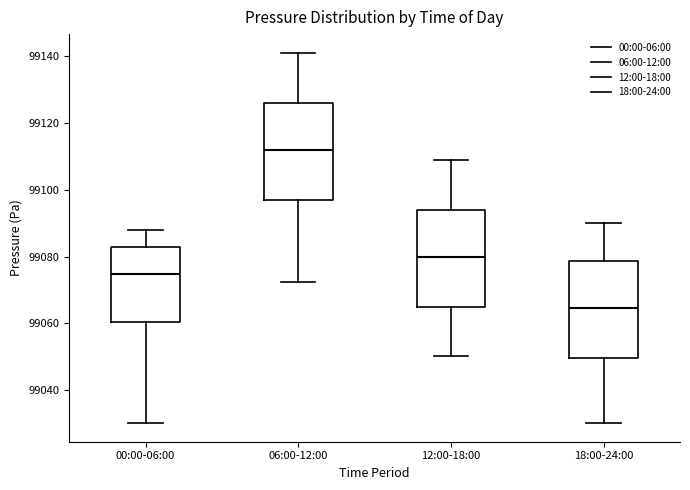

Reading left to right, transcribe this box plot: for each box, give where its median line is, the range the box spans, and where its two whiskers end, as read against the y-axis. The values are not printed on the chart, so give them approximately, as read against the axis.

00:00-06:00: median 99074, box 99060 to 99082, whiskers 99030 to 99088
06:00-12:00: median 99112, box 99096 to 99126, whiskers 99072 to 99140
12:00-18:00: median 99080, box 99064 to 99094, whiskers 99050 to 99108
18:00-24:00: median 99064, box 99050 to 99078, whiskers 99030 to 99090